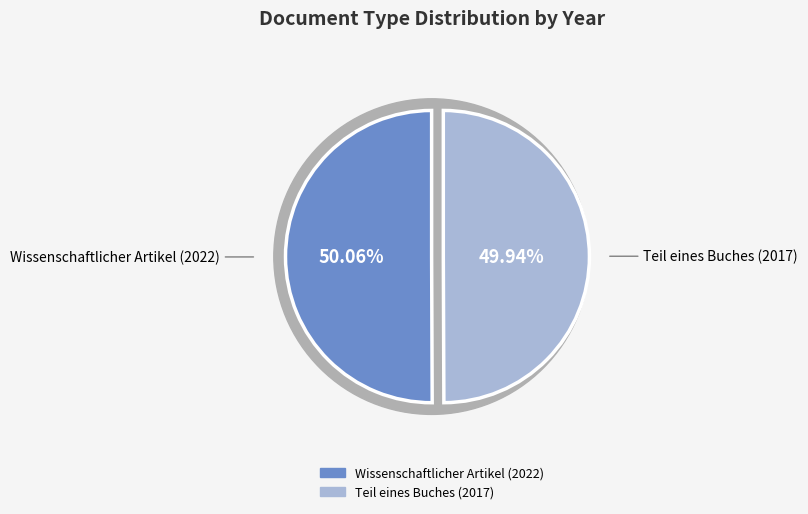

Combined, do Teil eines Buches (2017) and Wissenschaftlicher Artikel (2022) account for over 50%?

Yes